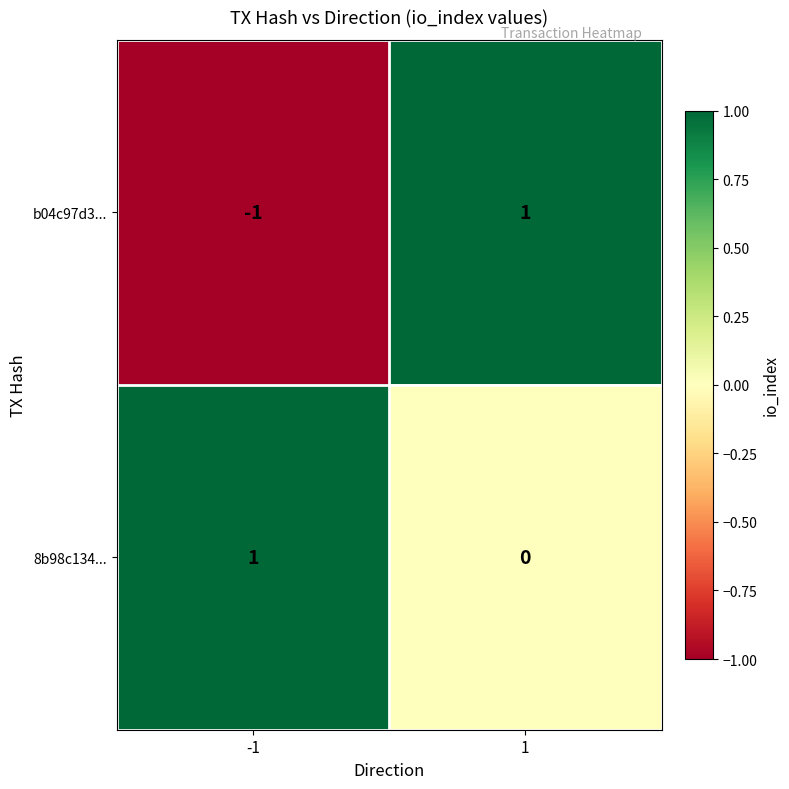

The value of b04c97d3... at -1 is 0. True or false?

False